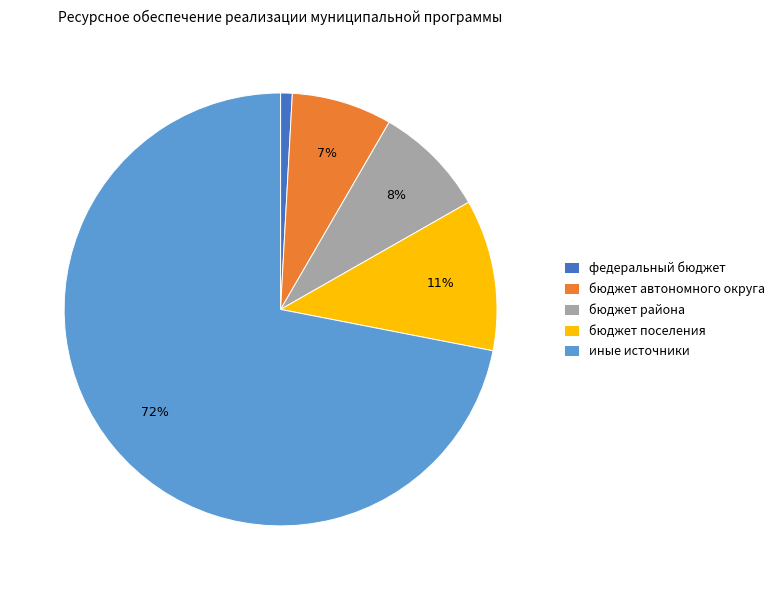

How many segments does this pie chart have?

5